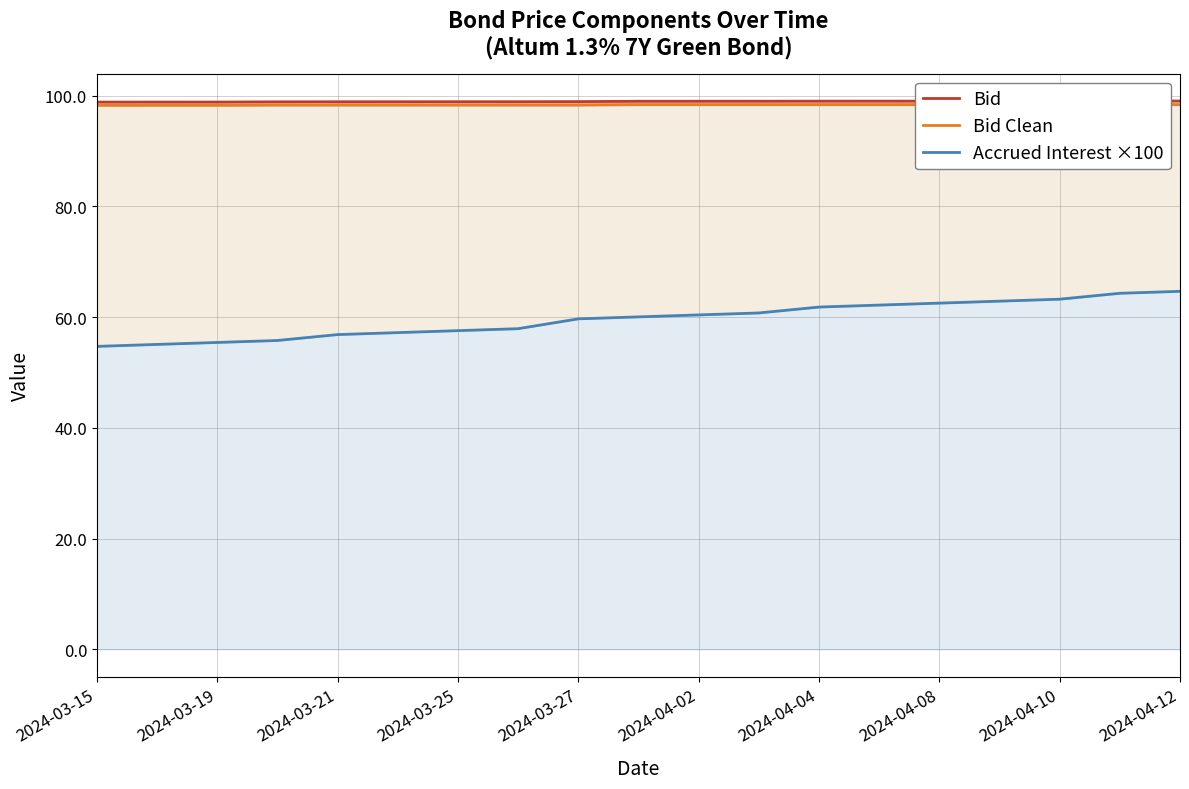

How many lines are shown in the chart?

3